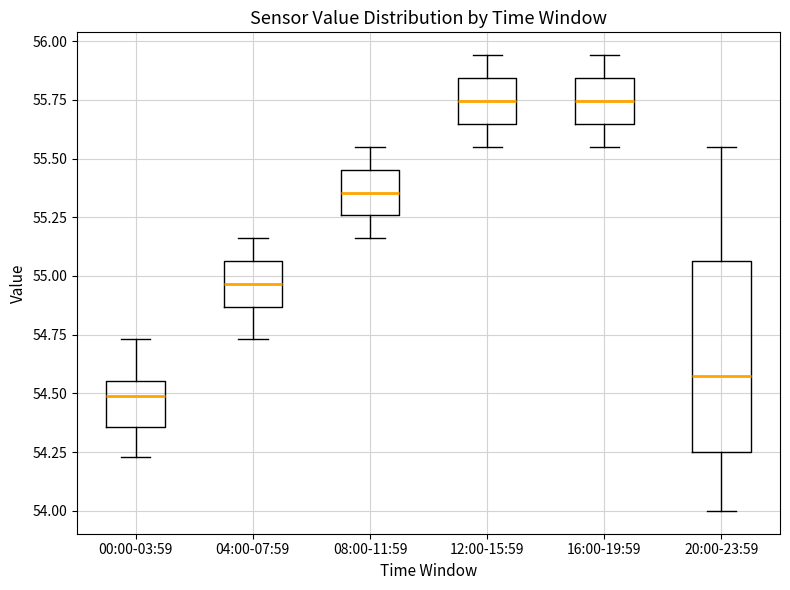

Reading left to right, read every box against the y-axis: the position of its median line, the range the box covers, and the ends of its whiskers. The values are not printed on the chart, so give them approximately, as read against the axis.

00:00-03:59: median 54.50, box 54.35 to 54.55, whiskers 54.25 to 54.75
04:00-07:59: median 54.95, box 54.85 to 55.05, whiskers 54.75 to 55.15
08:00-11:59: median 55.35, box 55.25 to 55.45, whiskers 55.15 to 55.55
12:00-15:59: median 55.75, box 55.65 to 55.85, whiskers 55.55 to 55.95
16:00-19:59: median 55.75, box 55.65 to 55.85, whiskers 55.55 to 55.95
20:00-23:59: median 54.60, box 54.25 to 55.05, whiskers 54.00 to 55.55